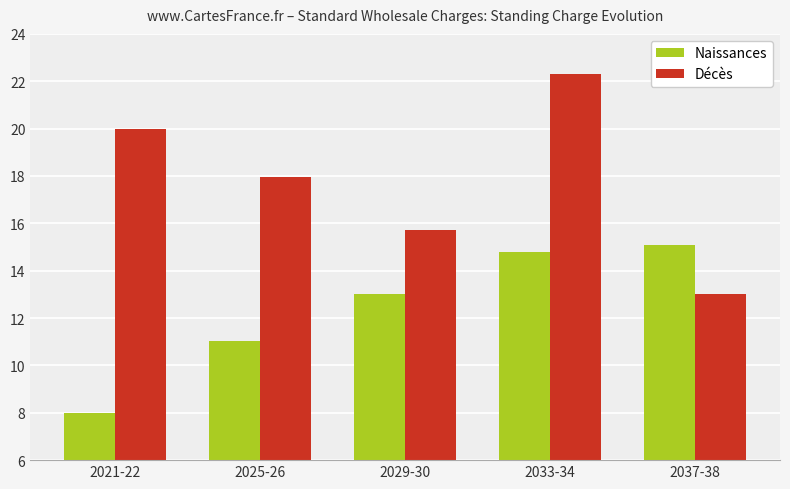

How many data points in Naissances are above 13?

3